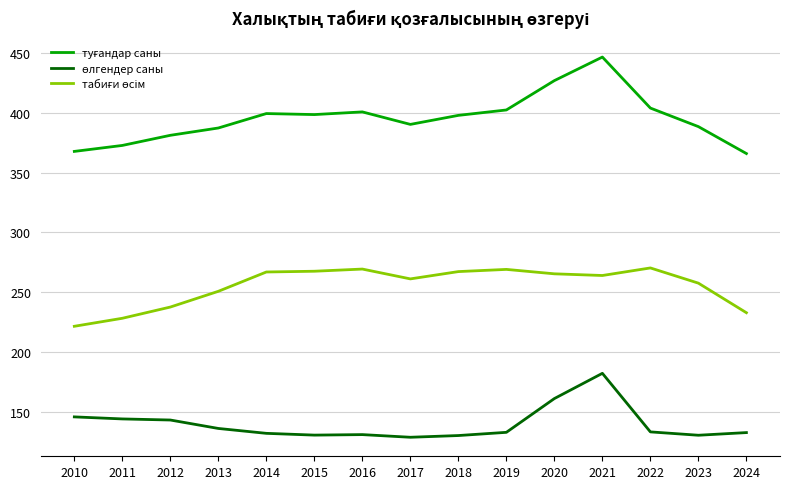

At which category is the sum across all series the highest?

2021